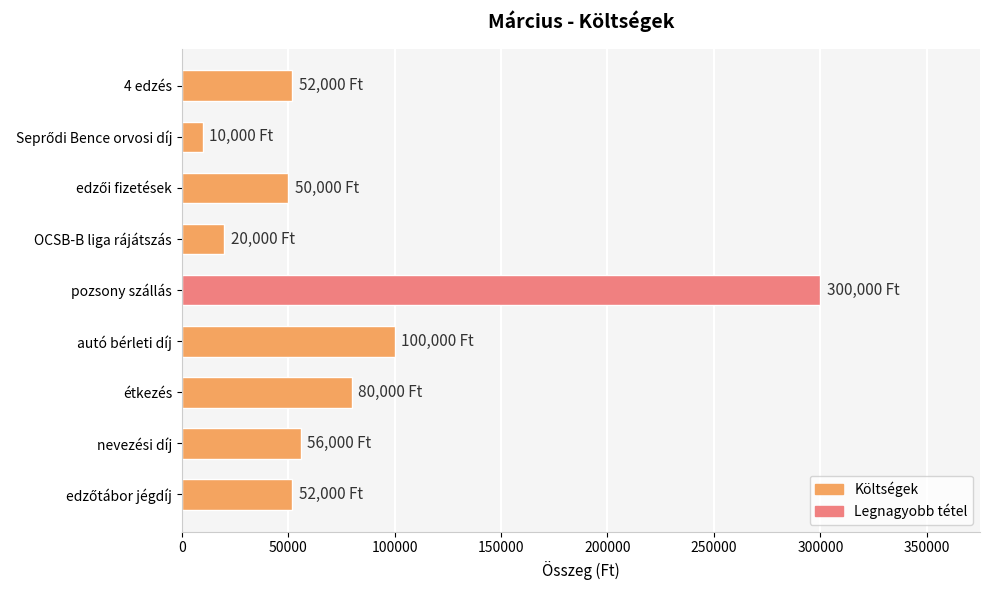

Reading top to bottom, extract all data points from this chart.

52000	10000	50000	20000	300000	100000	80000	56000	52000